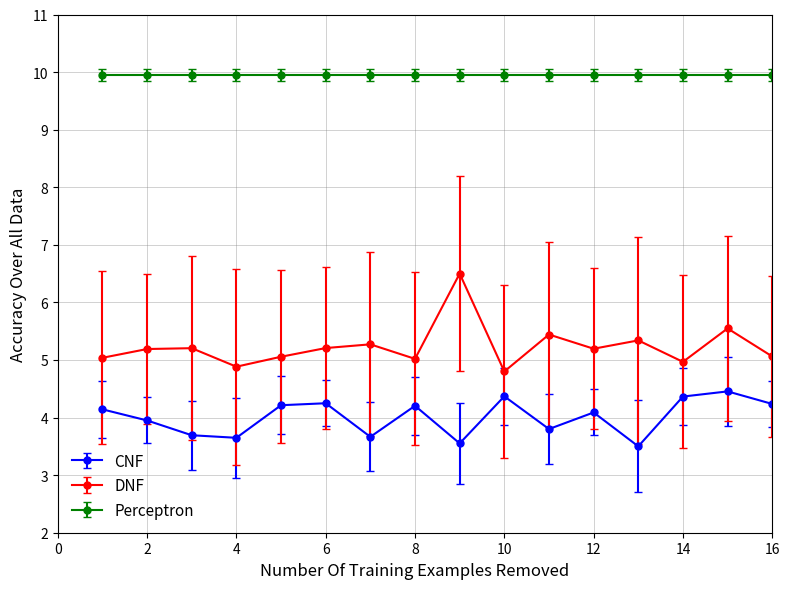

In DNF, how many points are lower than both neighbors (excluding endpoints)?

7